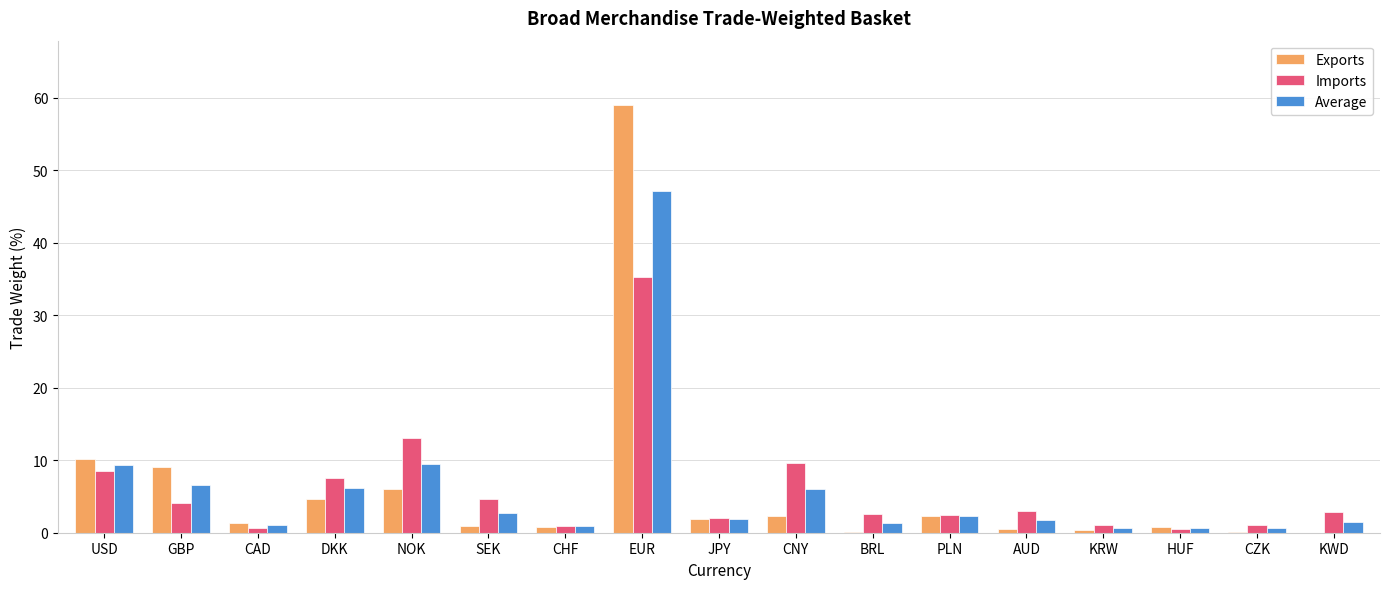

What value does the Imports series have at PLN?

2.4